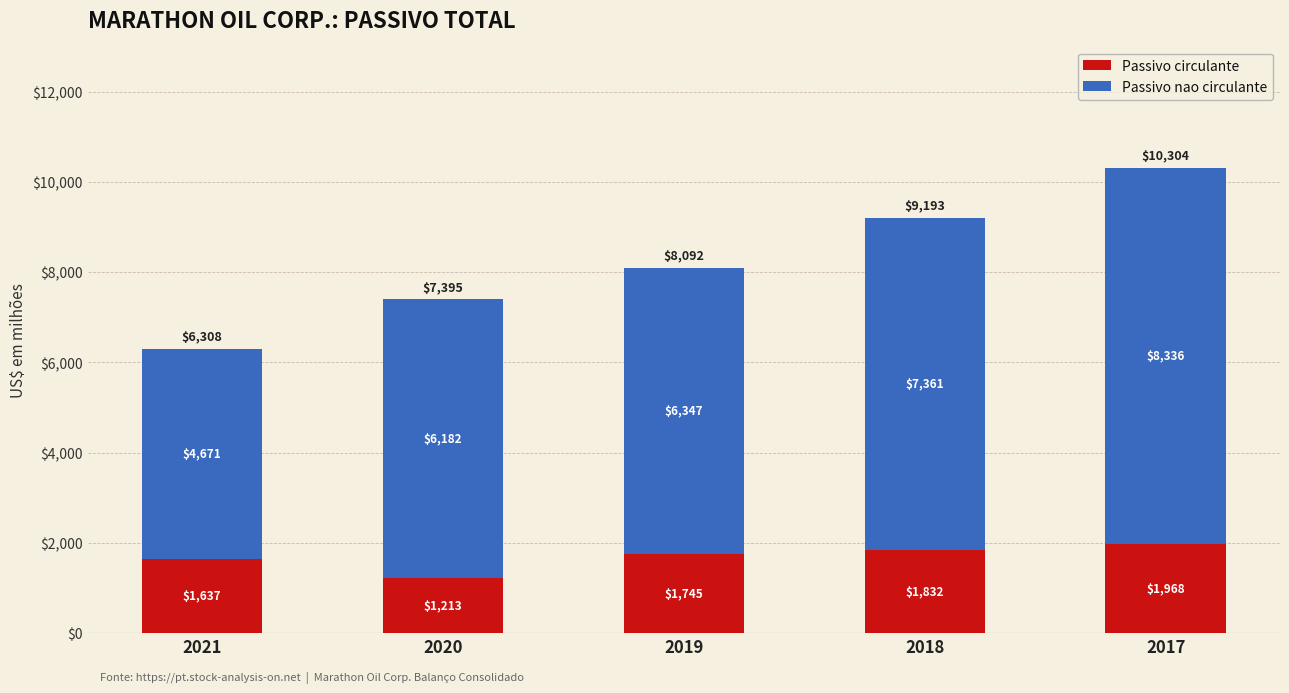

What is the total value across all series at 2018?

9193